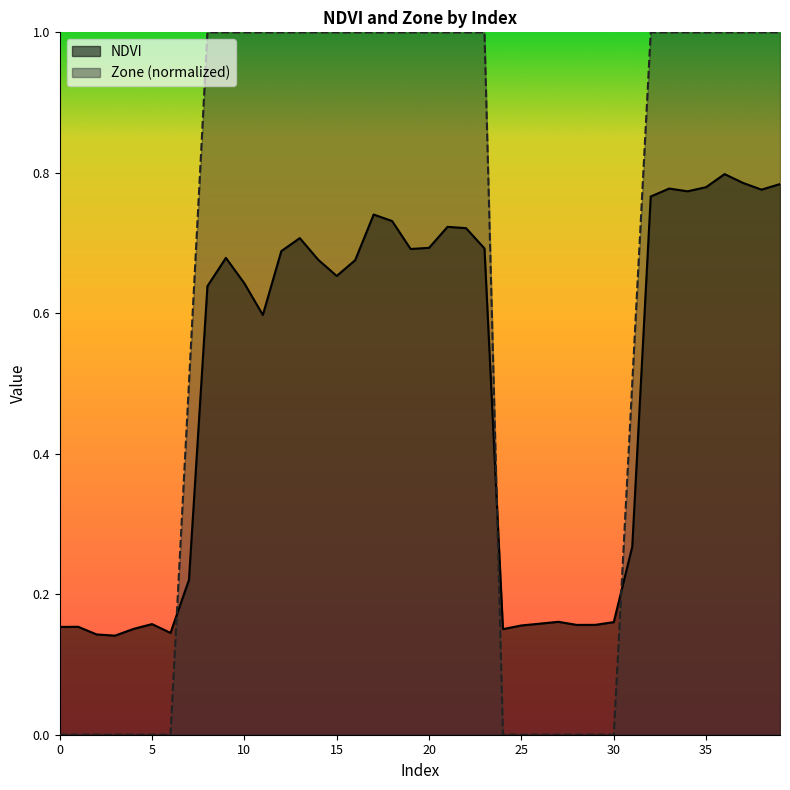

What is the total value across all series at 5?

0.2